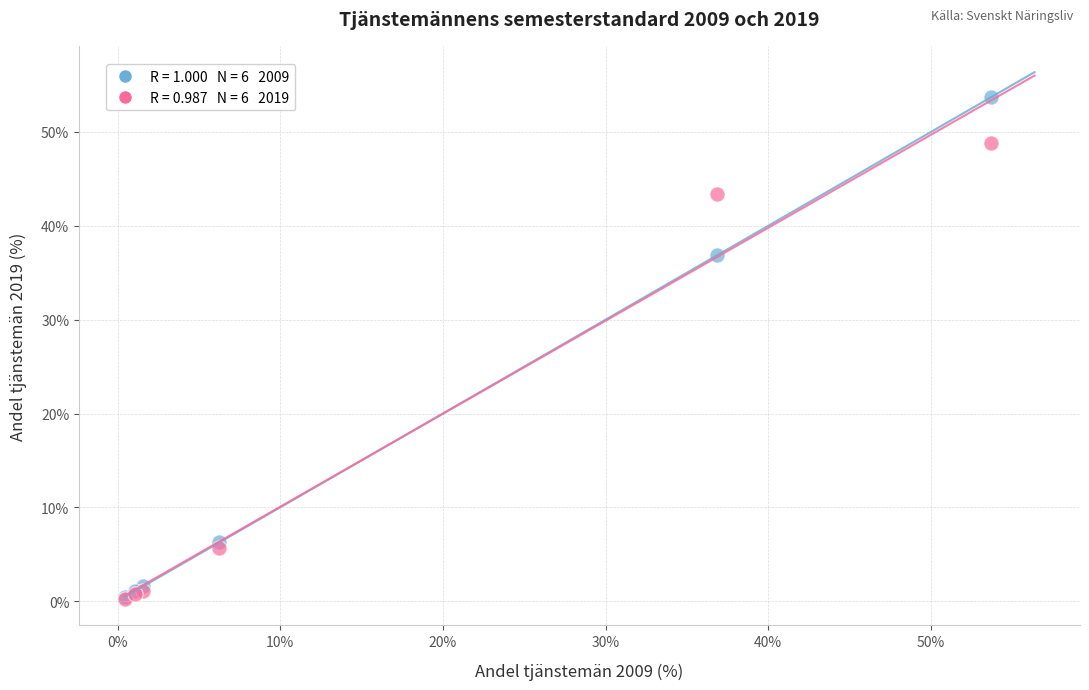

Across all series, what Y value is closest to 26?

36.9